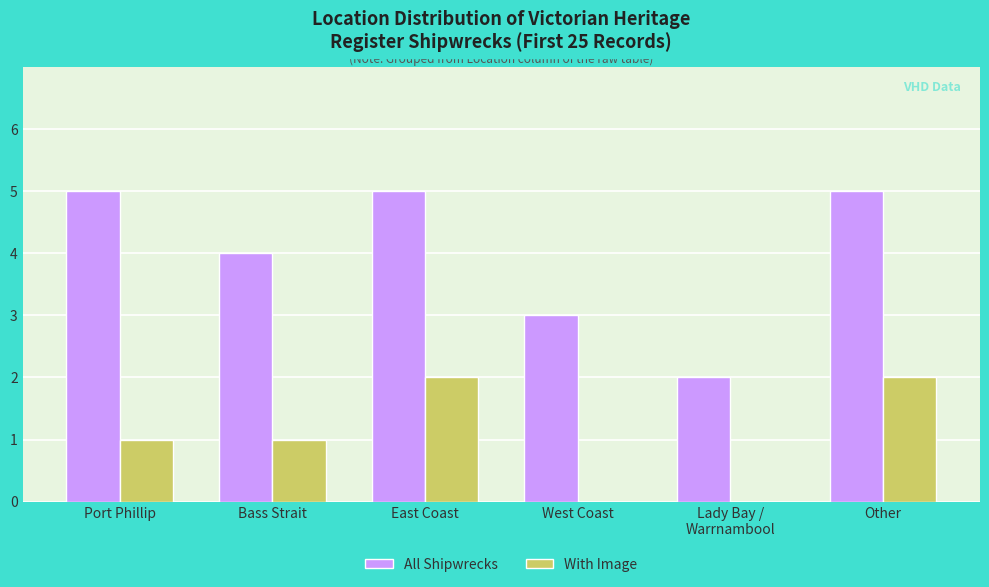

The value of All Shipwrecks at West Coast is 1. True or false?

False